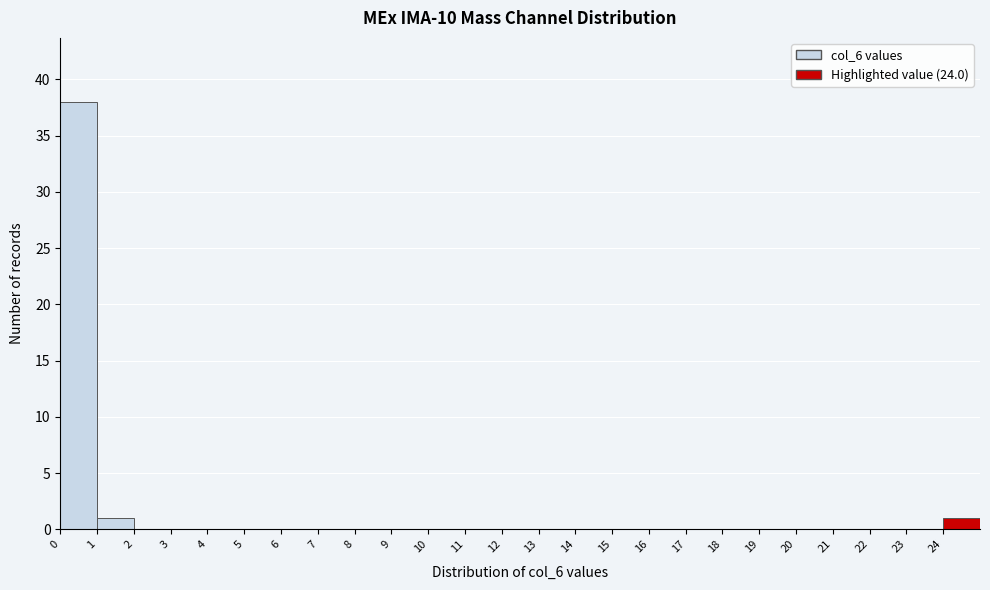

Reading left to right, list every bar in this chart as the range it spans on the x-axis followed by its height. The values are not printed on the chart, so give them approximately, as read against the axis.

0 to 1: 38
1 to 2: 1
2 to 3: 0
3 to 4: 0
4 to 5: 0
5 to 6: 0
6 to 7: 0
7 to 8: 0
8 to 9: 0
9 to 10: 0
10 to 11: 0
11 to 12: 0
12 to 13: 0
13 to 14: 0
14 to 15: 0
15 to 16: 0
16 to 17: 0
17 to 18: 0
18 to 19: 0
19 to 20: 0
20 to 21: 0
21 to 22: 0
22 to 23: 0
23 to 24: 0
24 to 25: 1